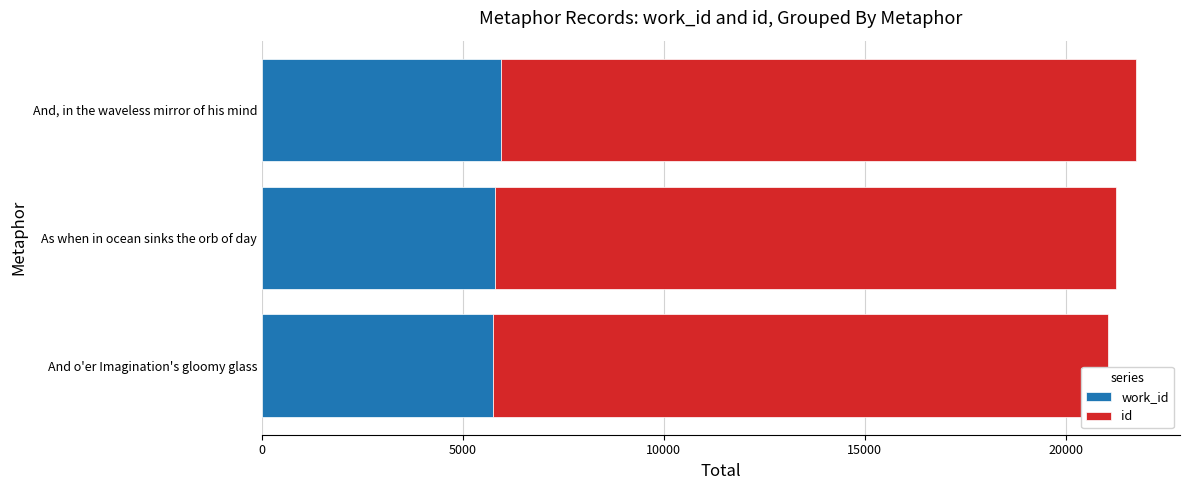

What is the total value across all series at And, in the waveless mirror of his mind?

21752